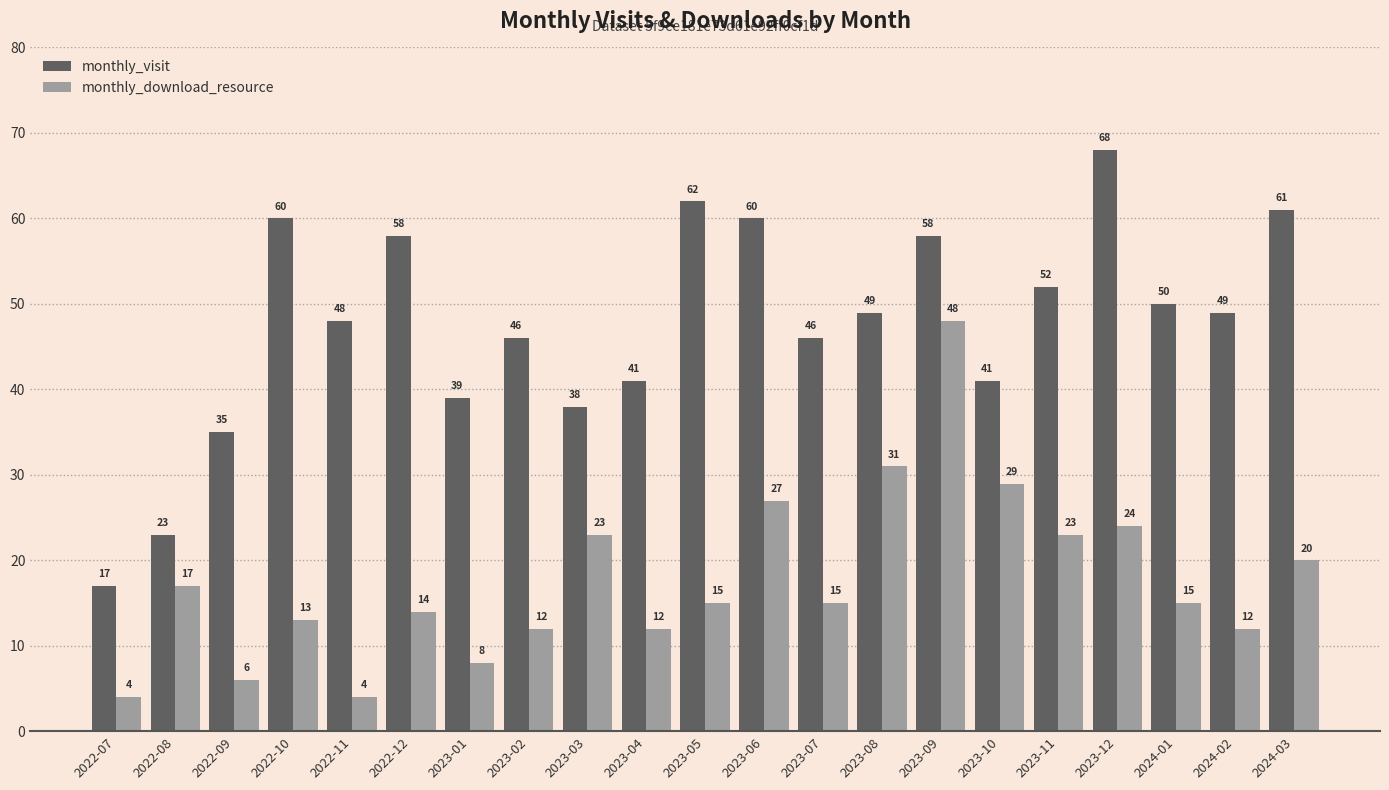

Is it true that monthly_visit equals 111 at 2023-12?

False